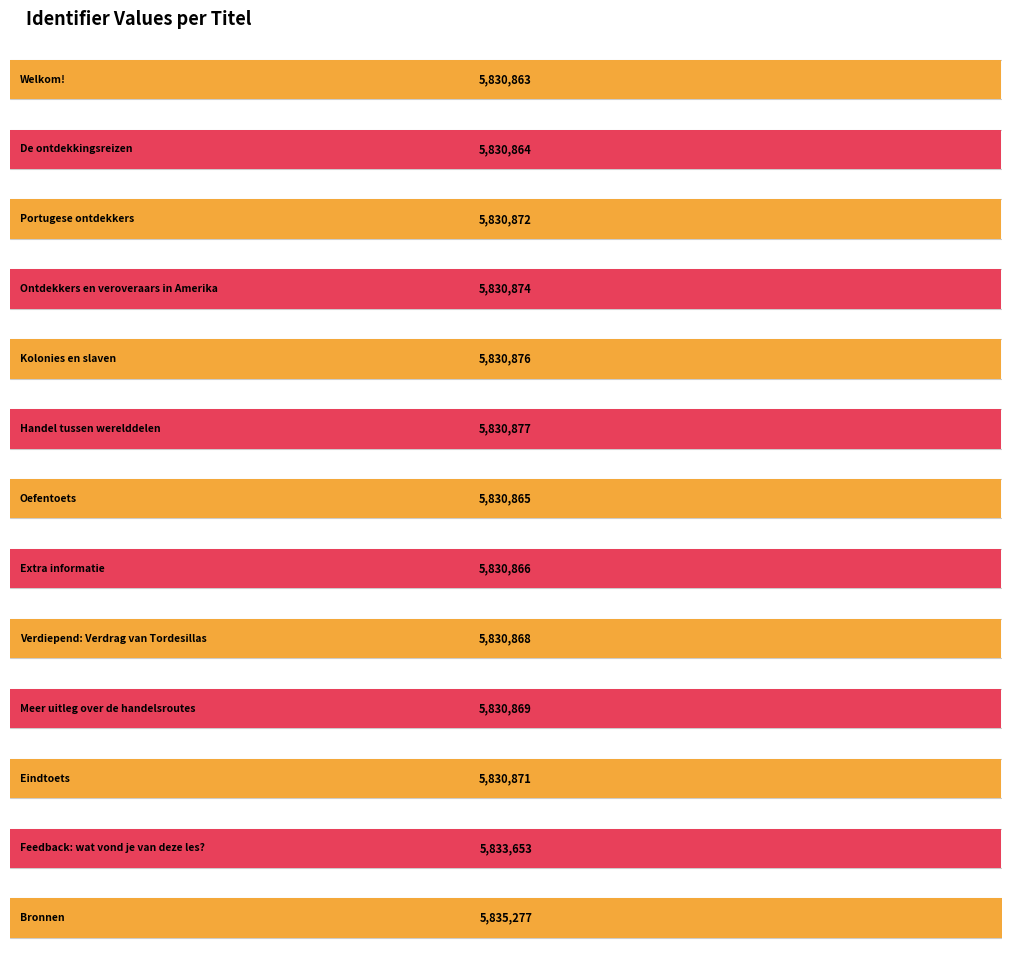

Reading left to right, what are all the values shown in this chart?

5830863	5830864	5830872	5830874	5830876	5830877	5830865	5830866	5830868	5830869	5830871	5833653	5835277